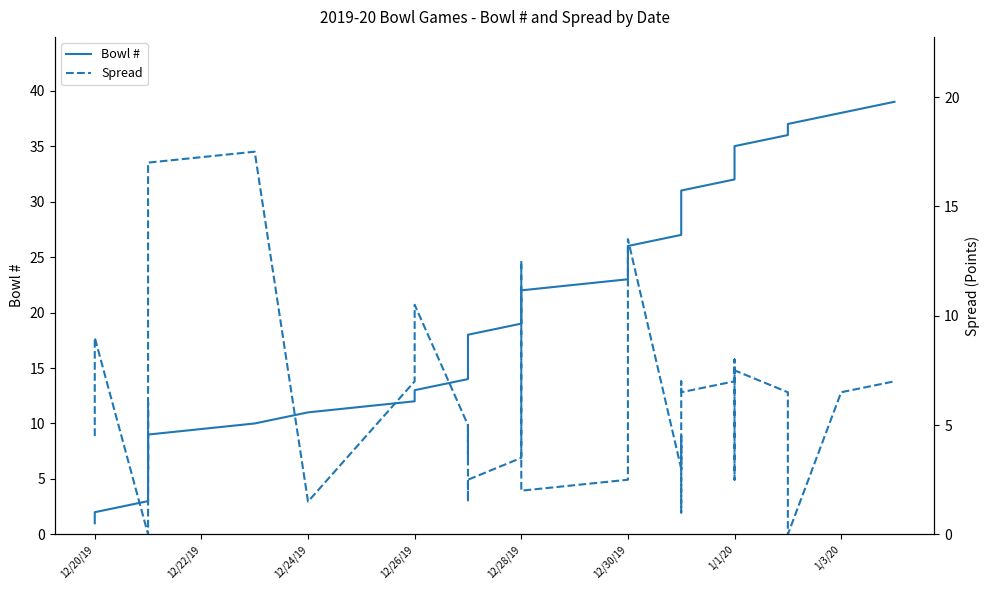

True or false: Spread and Bowl # intersect in this chart.

True